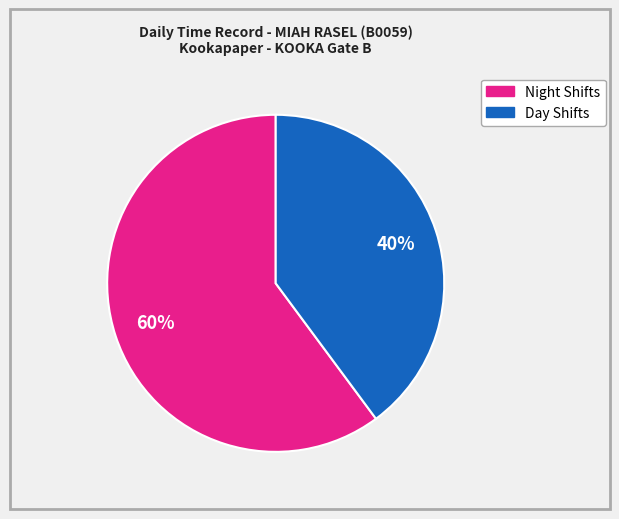

To the nearest percent, what is the average slice percentage?

50%